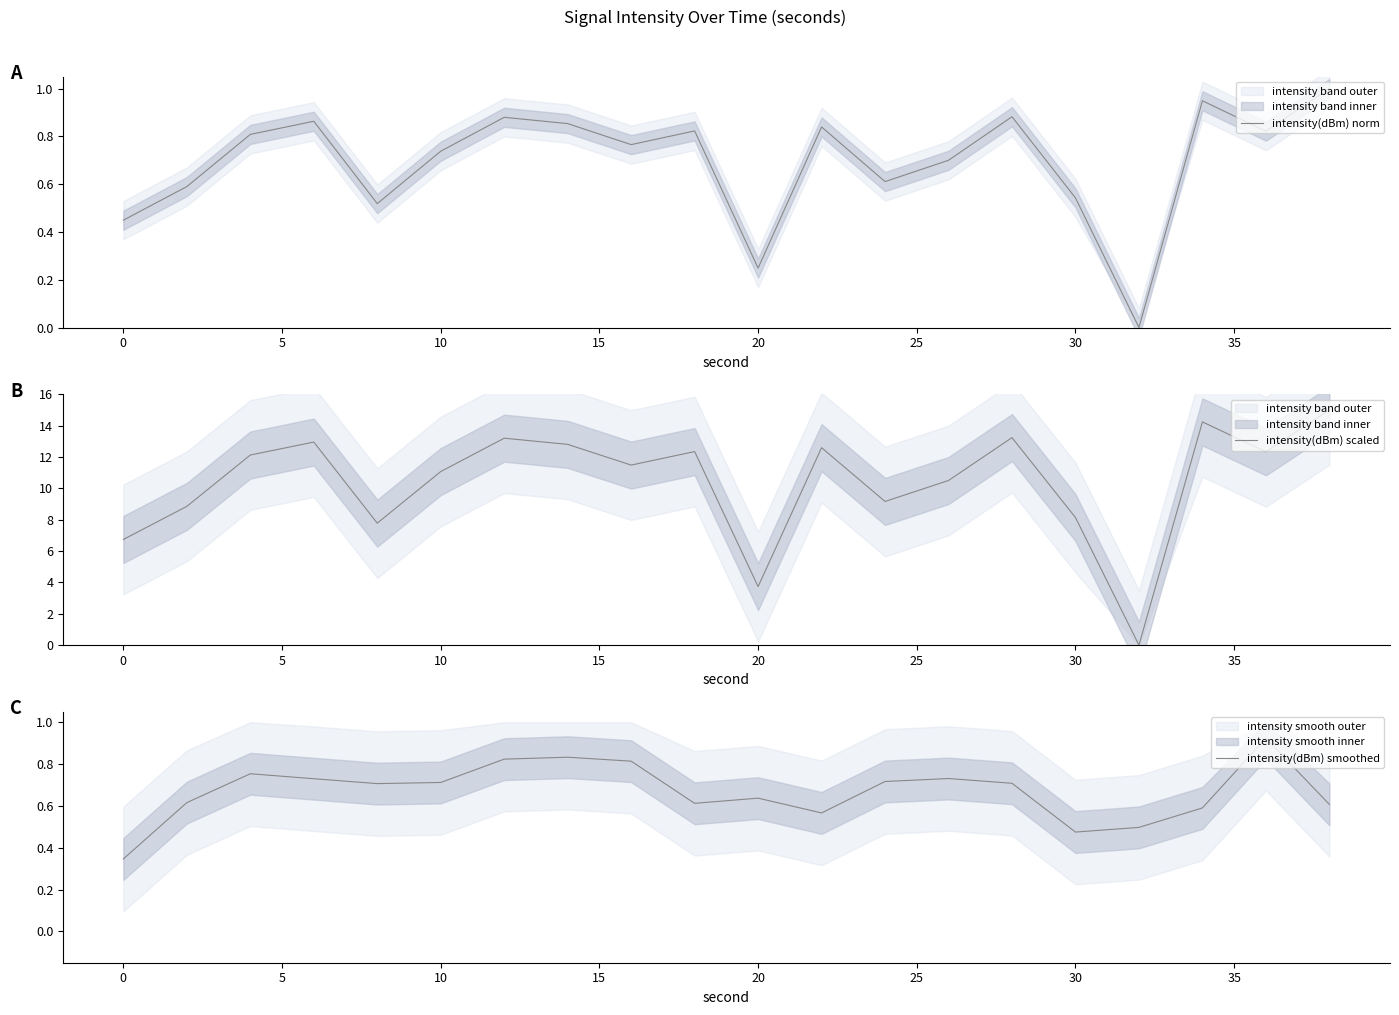

What is the highest value of the intensity(dBm) norm series?

1.0